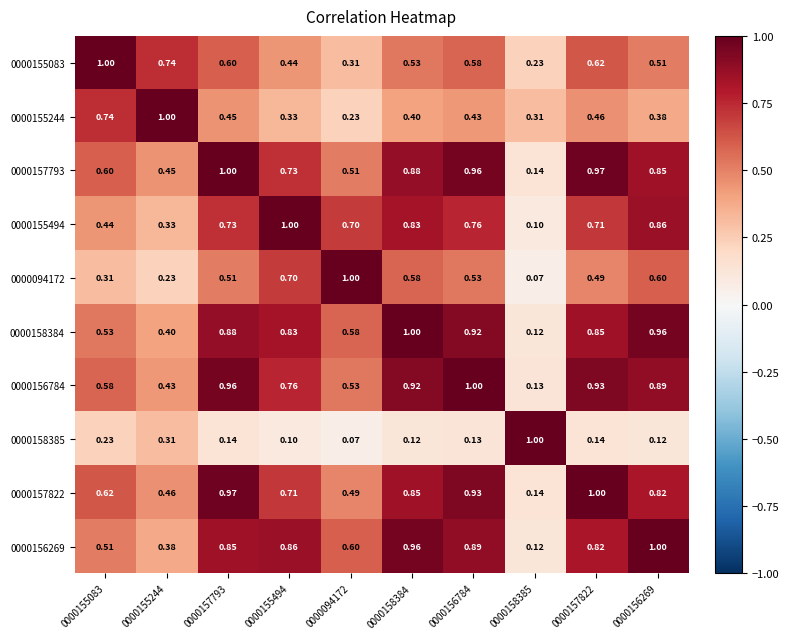

Is the value of 0000156269 at 0000157793 greater than the value of 0000158384 at 0000155244?

Yes